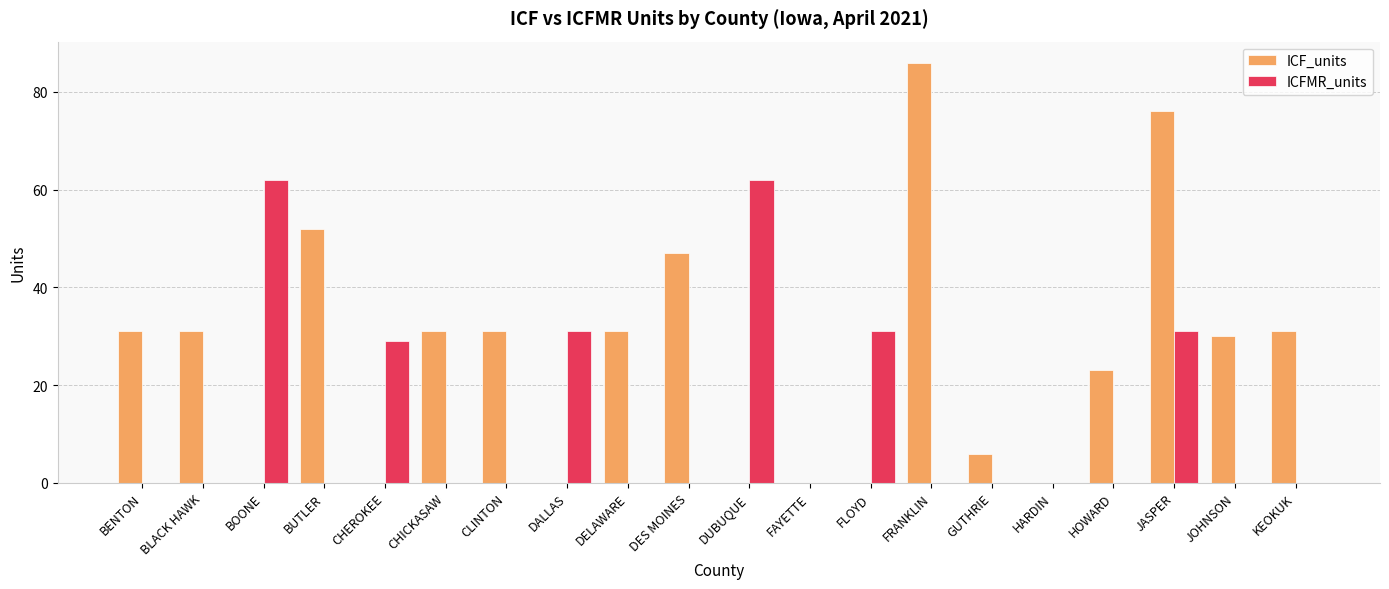

Which series has the largest total across all categories?

ICF_units